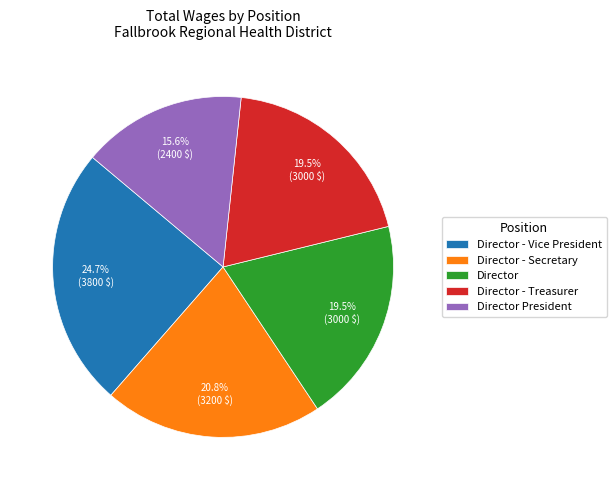

Is the sum of Director - Vice President and Director greater than half?

No